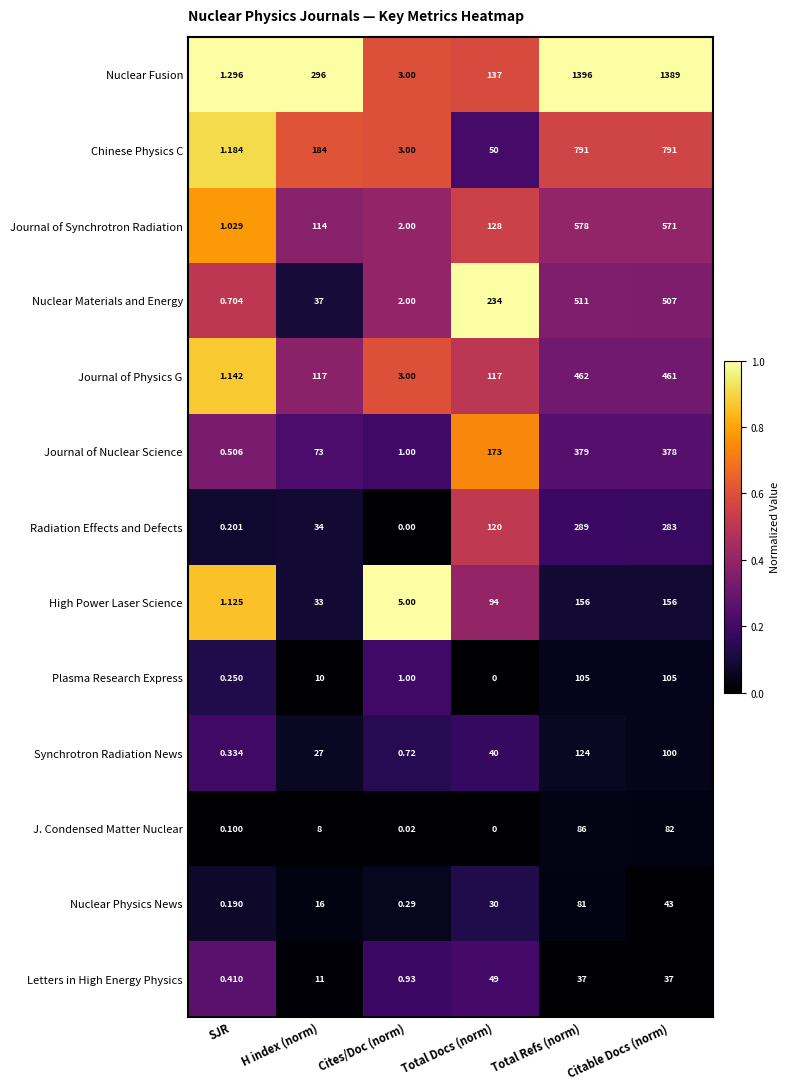

Which series has the largest total across all categories?

Nuclear Fusion